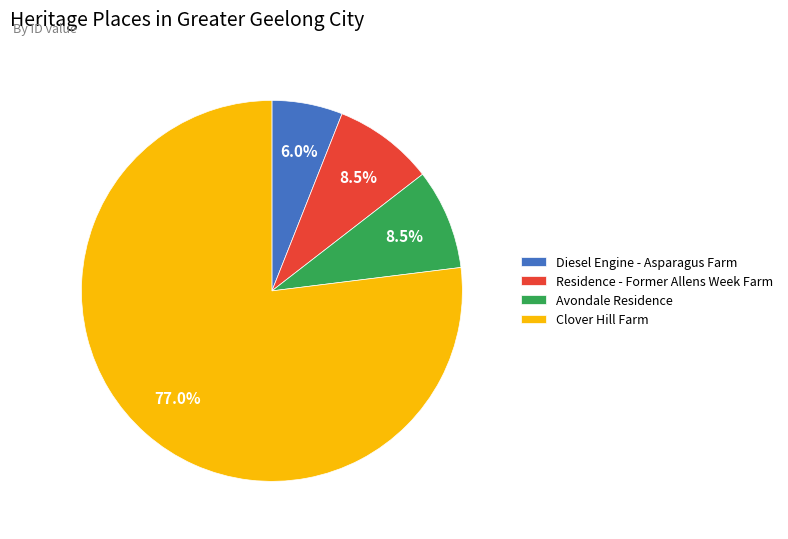

How much of the chart is everything except Residence - Former Allens Week Farm?

91.5%